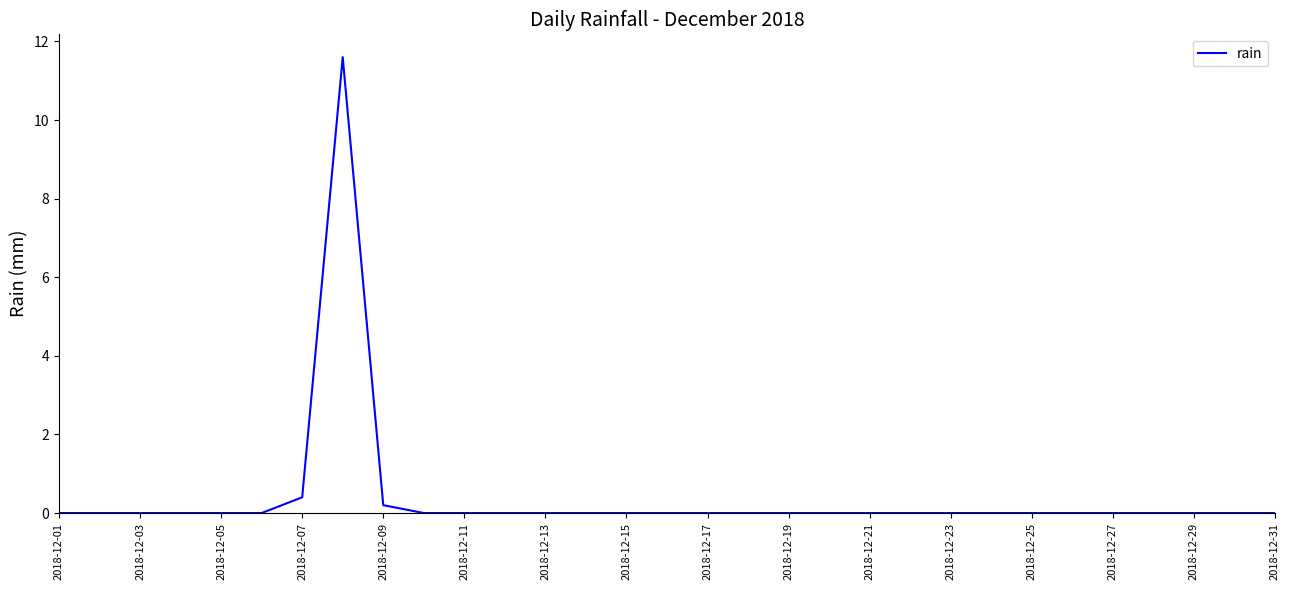

What is the greatest value displayed?

11.6